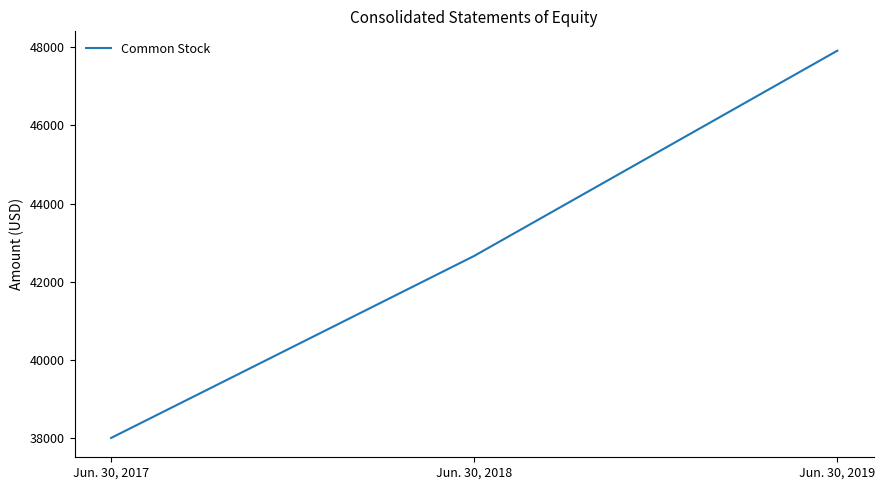

What value does the data have at Jun. 30, 2019, to the nearest 100?

47900